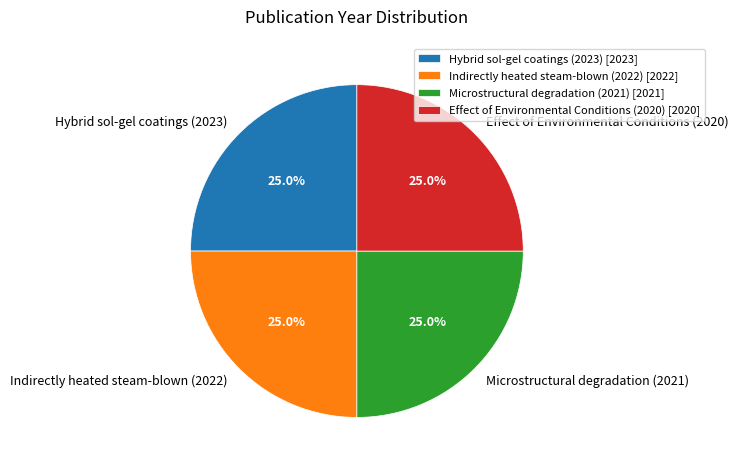

What percentage do Indirectly heated steam-blown (2022) and Effect of Environmental Conditions (2020) together represent?

50.0%